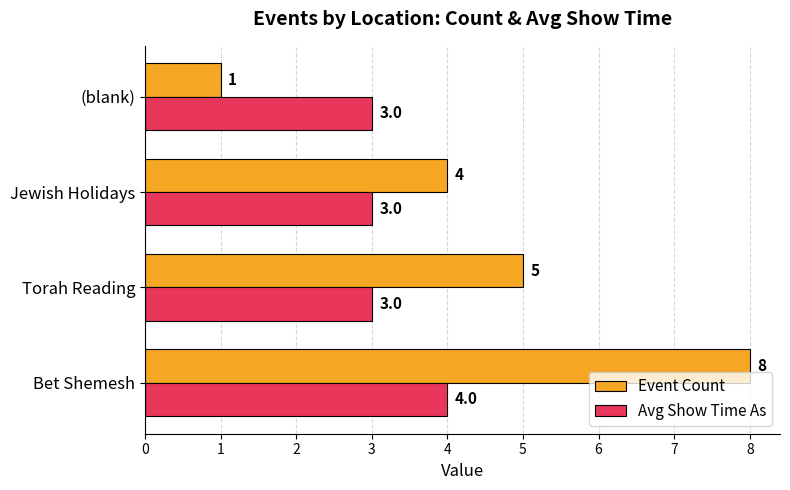

Rank the series by their maximum value, from highest to lowest.

Event Count, Avg Show Time As